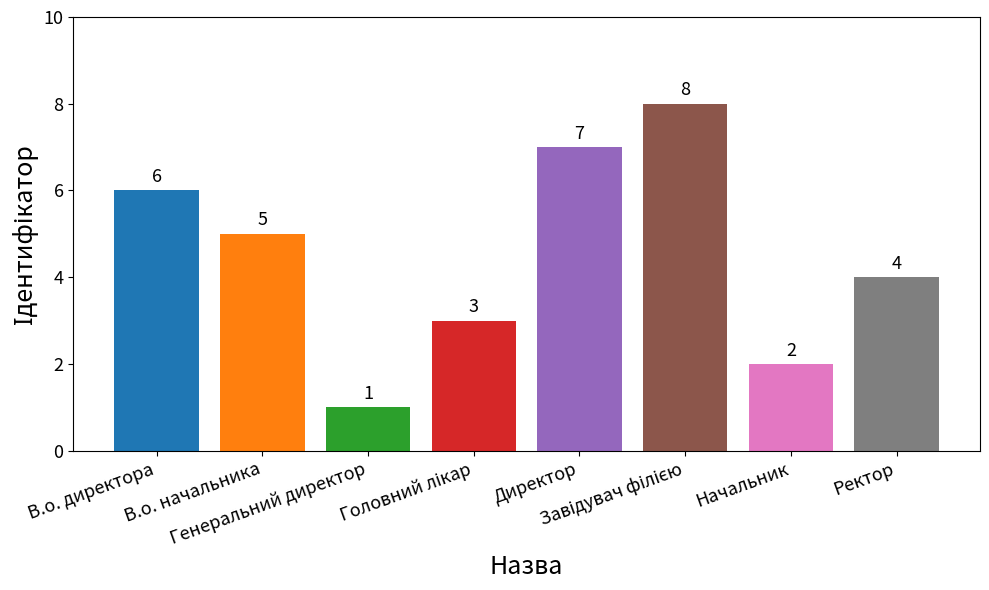

What is the smallest value displayed?

1